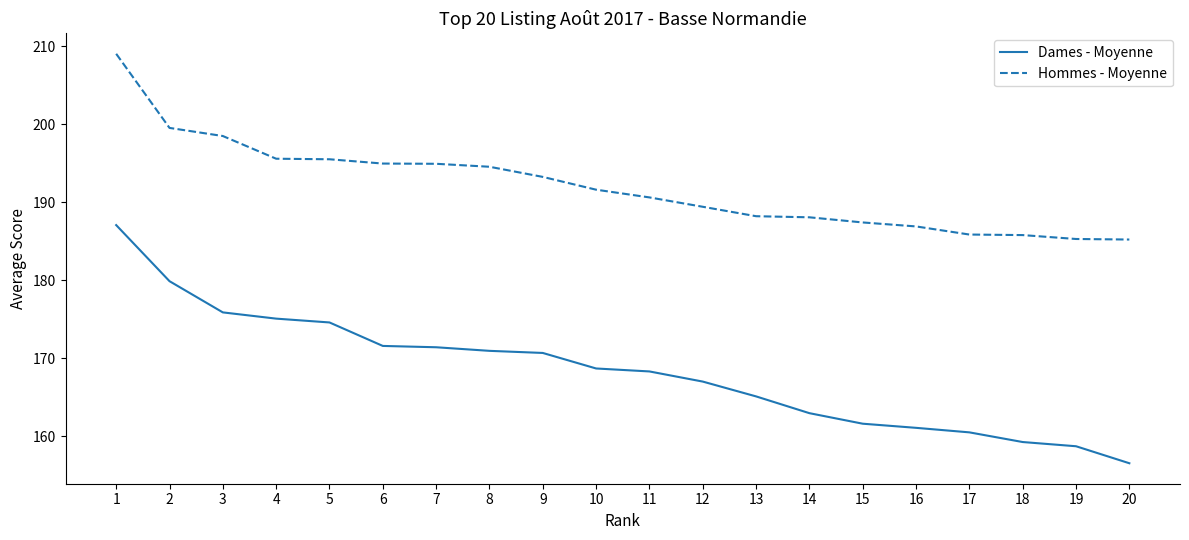

Between 10 and 14, which series saw the biggest shift?

Dames - Moyenne